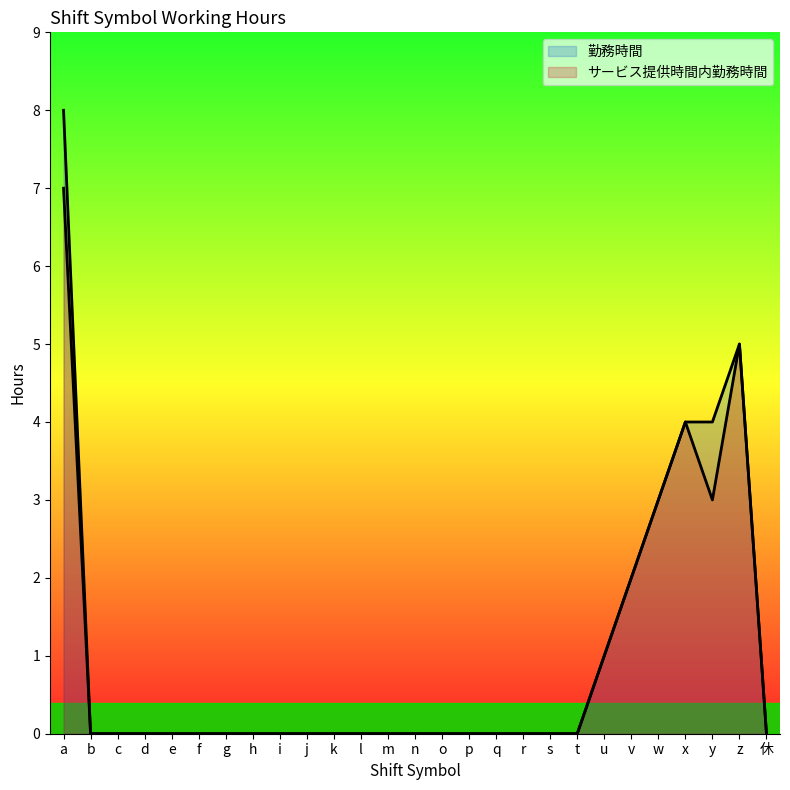

What is the label of the 16th point from the left?

p